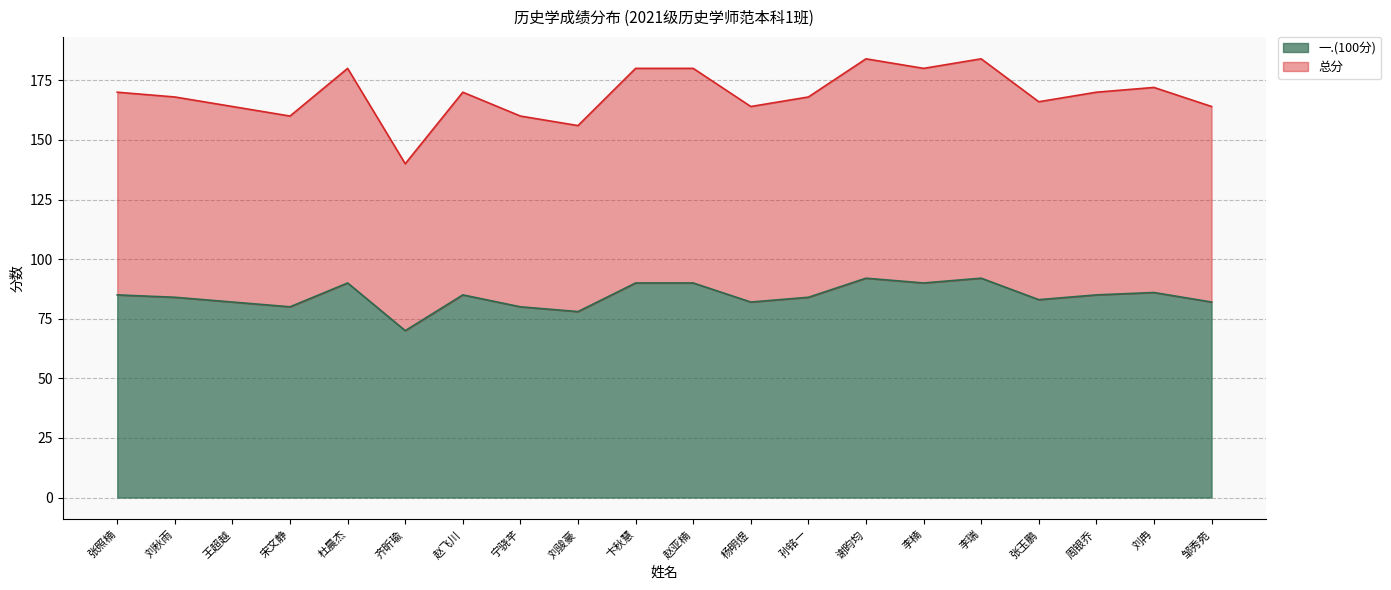

What is the difference between the second highest and minimum values in the 总分 series?

44